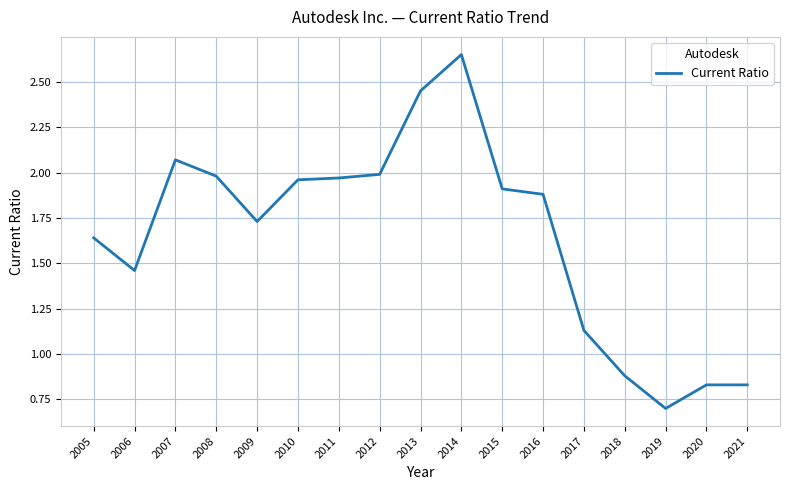

How many categories are shown in the chart?

17